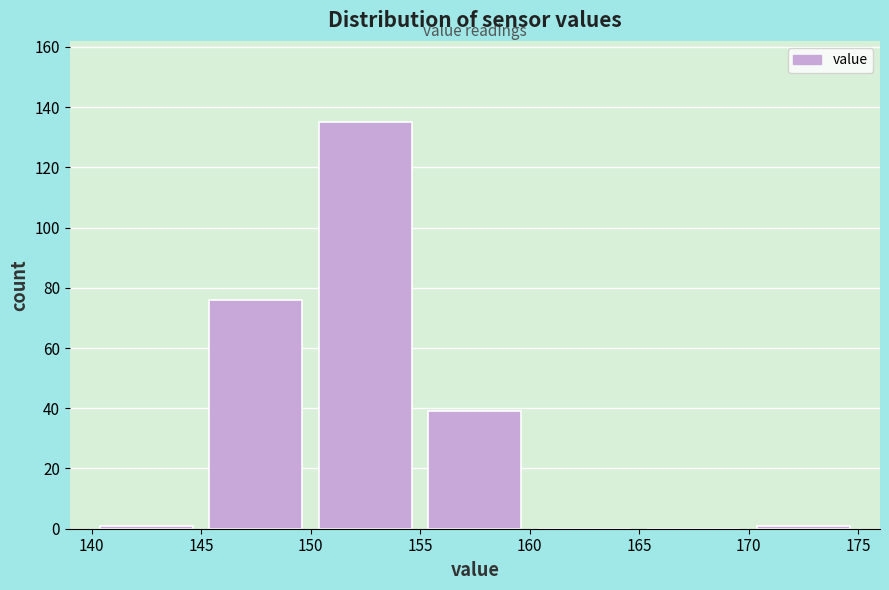

What is the height of the bar covering 150 to 155 on the x-axis? The values are not printed on the chart, so give them approximately, as read against the axis.

136